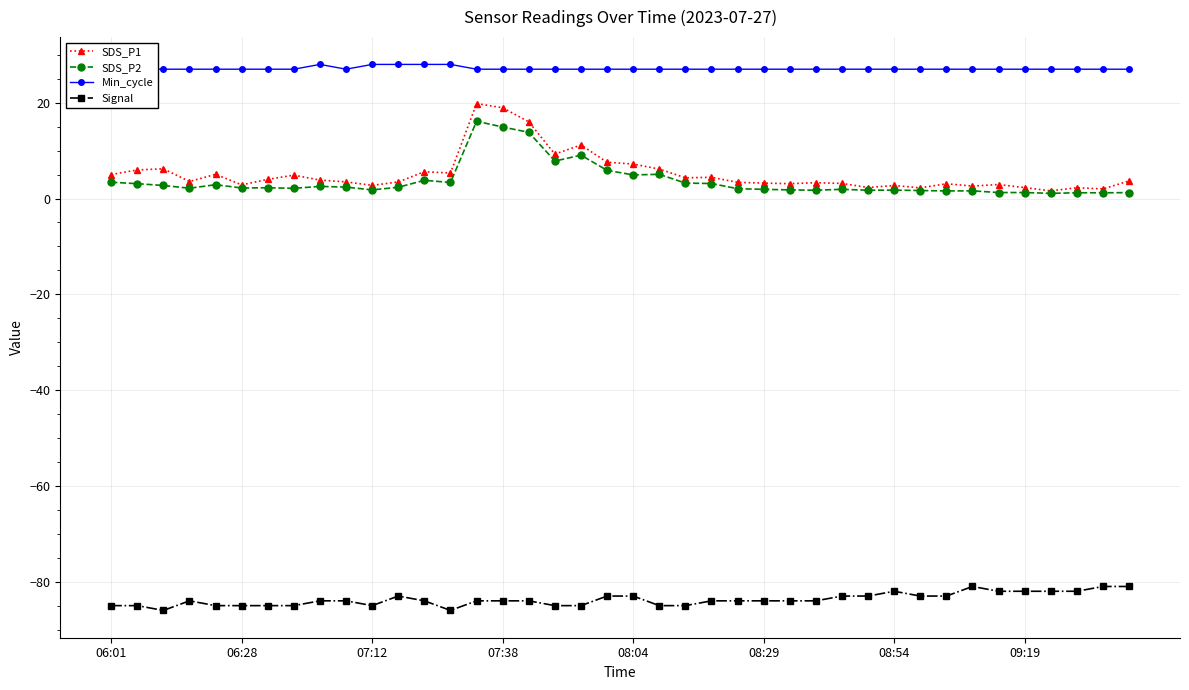

Reading left to right, list all the values displayed in this chart.

SDS_P1: 5.0	6.0	6.2	3.5	5.0	2.9	4.0	4.9	3.9	3.5	2.8	3.5	5.6	5.3	19.8	18.9	16.0	9.3	11.2	7.6	7.2	6.2	4.3	4.4	3.4	3.2	3.1	3.3	3.1	2.3	2.7	2.2	3.1	2.6	2.9	2.3	1.6	2.2	2.0	3.7
SDS_P2: 3.4	3.1	2.7	2.1	2.9	2.2	2.2	2.1	2.5	2.4	1.8	2.4	3.8	3.4	16.1	14.9	13.8	7.8	9.1	5.9	4.9	5.0	3.2	3.1	2.0	1.9	1.8	1.7	1.9	1.7	1.8	1.7	1.6	1.6	1.2	1.2	1.1	1.2	1.2	1.2
Min_cycle: 27.0	27.0	27.0	27.0	27.0	27.0	27.0	27.0	28.0	27.0	28.0	28.0	28.0	28.0	27.0	27.0	27.0	27.0	27.0	27.0	27.0	27.0	27.0	27.0	27.0	27.0	27.0	27.0	27.0	27.0	27.0	27.0	27.0	27.0	27.0	27.0	27.0	27.0	27.0	27.0
Signal: -85.0	-85.0	-86.0	-84.0	-85.0	-85.0	-85.0	-85.0	-84.0	-84.0	-85.0	-83.0	-84.0	-86.0	-84.0	-84.0	-84.0	-85.0	-85.0	-83.0	-83.0	-85.0	-85.0	-84.0	-84.0	-84.0	-84.0	-84.0	-83.0	-83.0	-82.0	-83.0	-83.0	-81.0	-82.0	-82.0	-82.0	-82.0	-81.0	-81.0